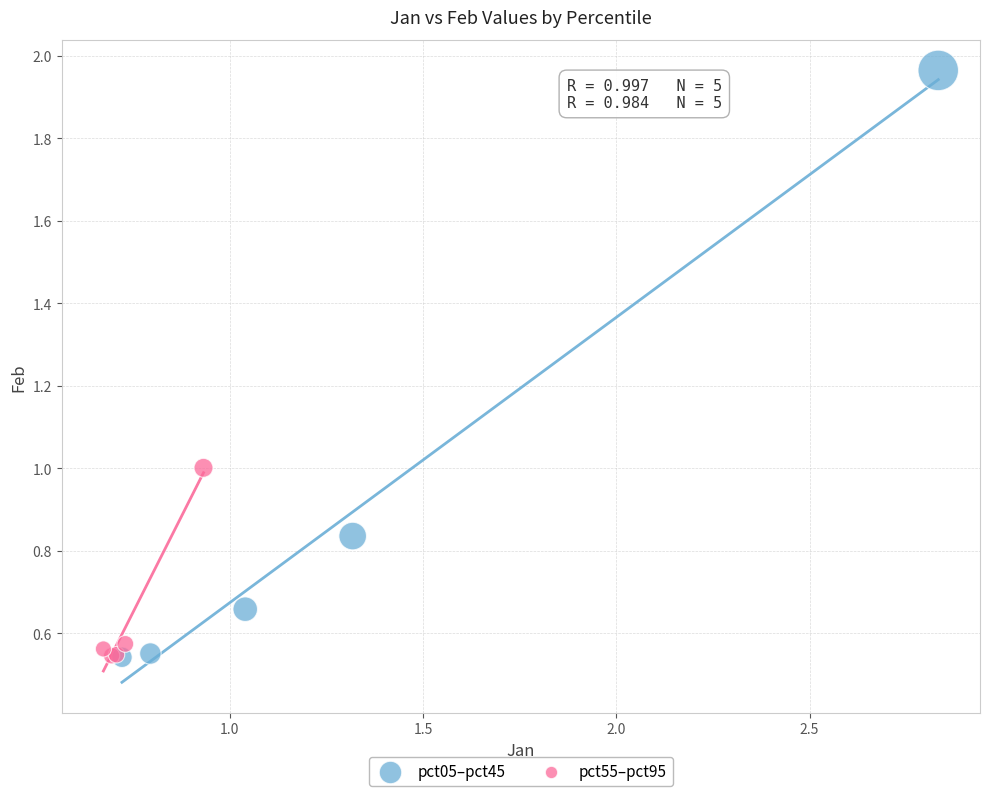

Which series reaches the maximum Y coordinate?

pct05–pct45